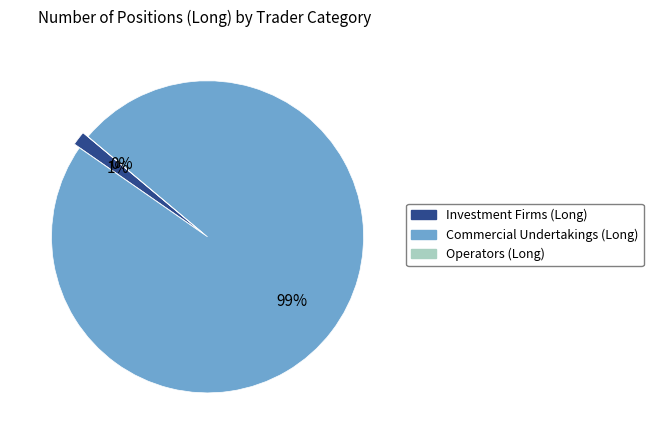

What percentage is the Investment Firms or credit institutions slice, to the nearest percent?

1%